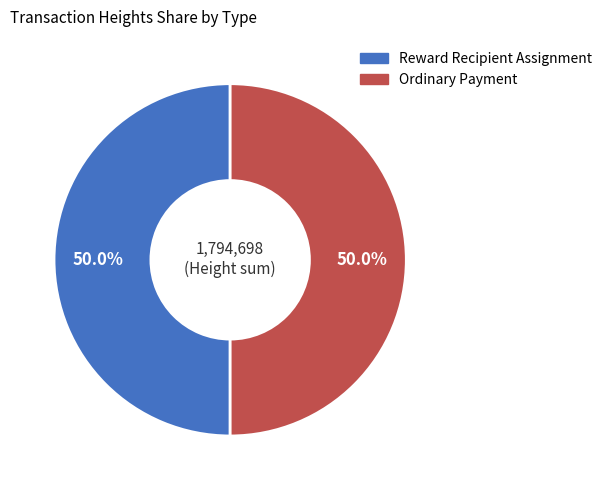

How many segments does this pie chart have?

2